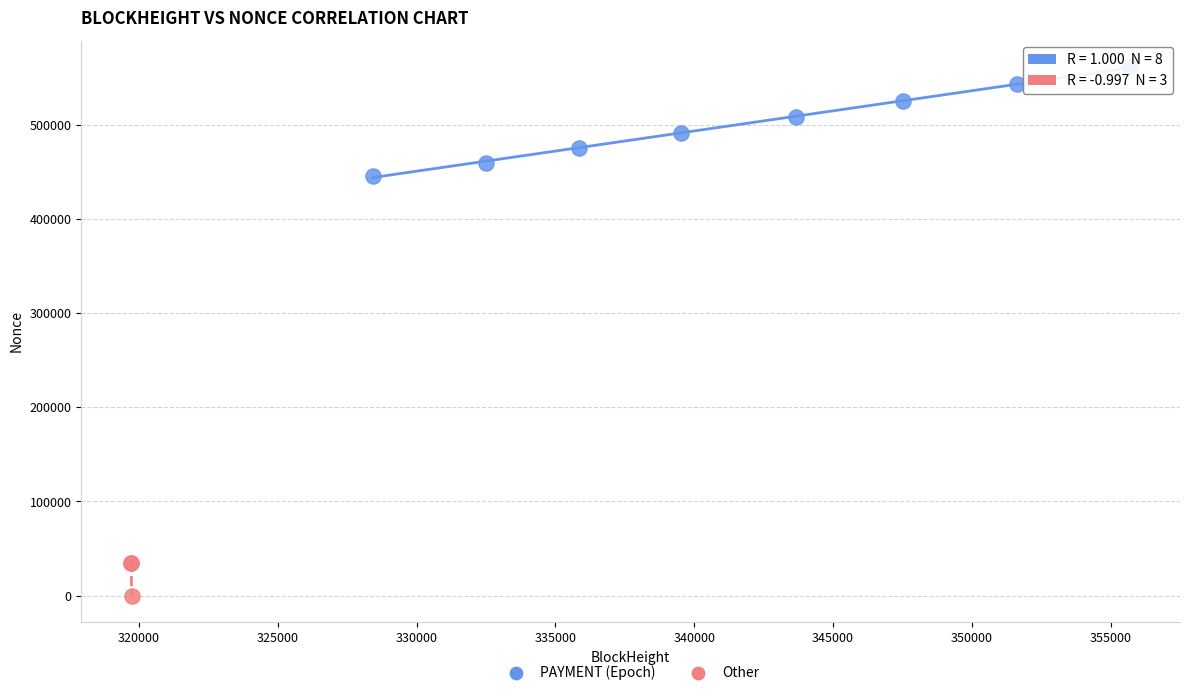

Which series has the largest Y range (max minus min)?

PAYMENT (Epoch)